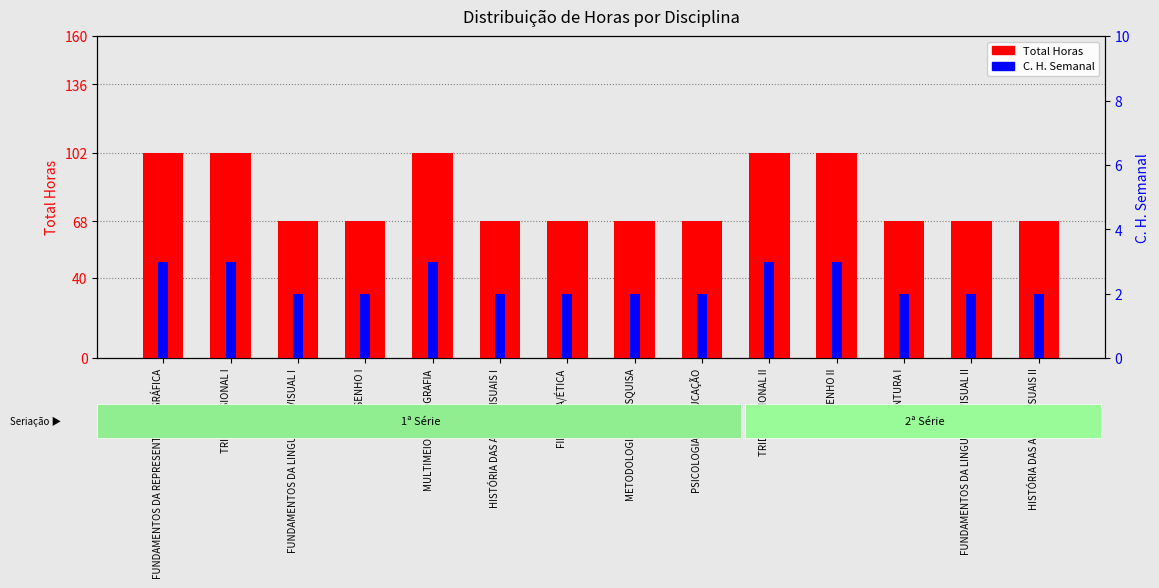

What are all the series names shown in the legend?

Total Horas, C. H. Semanal